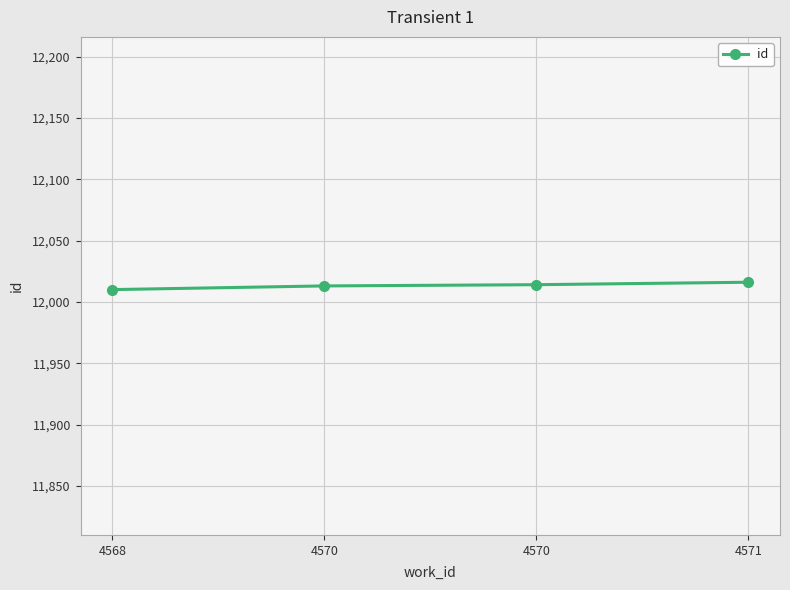

Count the values in the range 12013 to 12016.

3